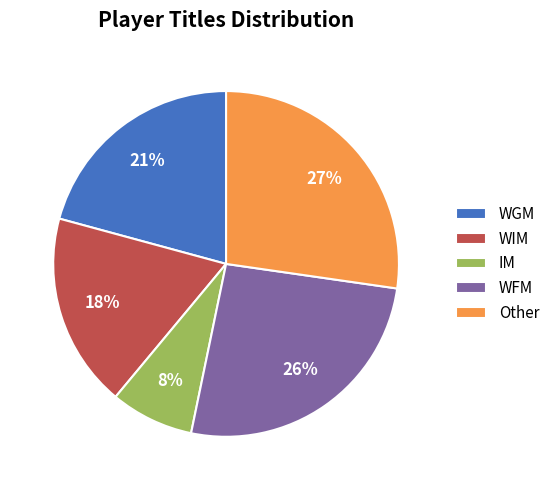

What percentage is the WFM slice, to the nearest percent?

26%